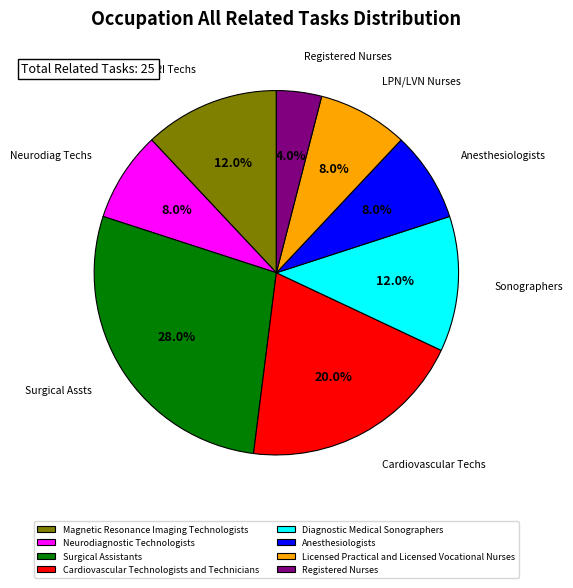

To the nearest percent, what portion does Neurodiagnostic Technologists represent?

8%